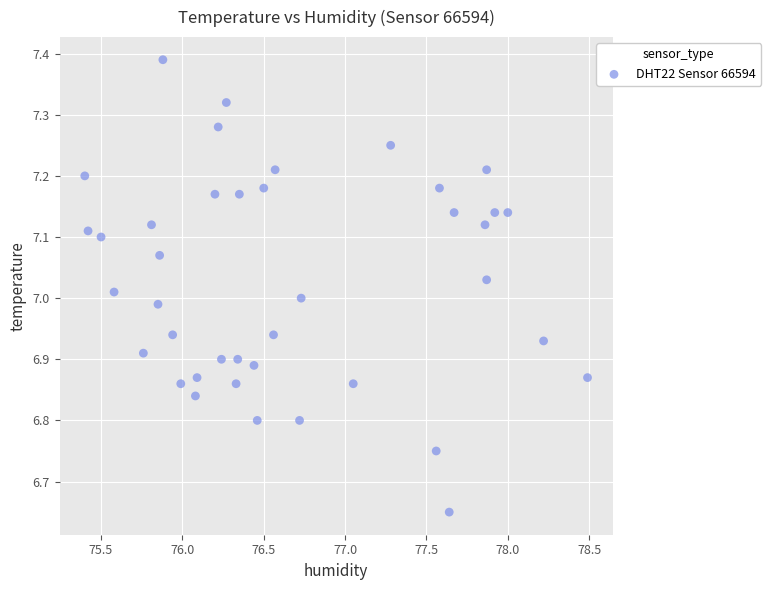

What is the range of X values (max minus min)?

3.1